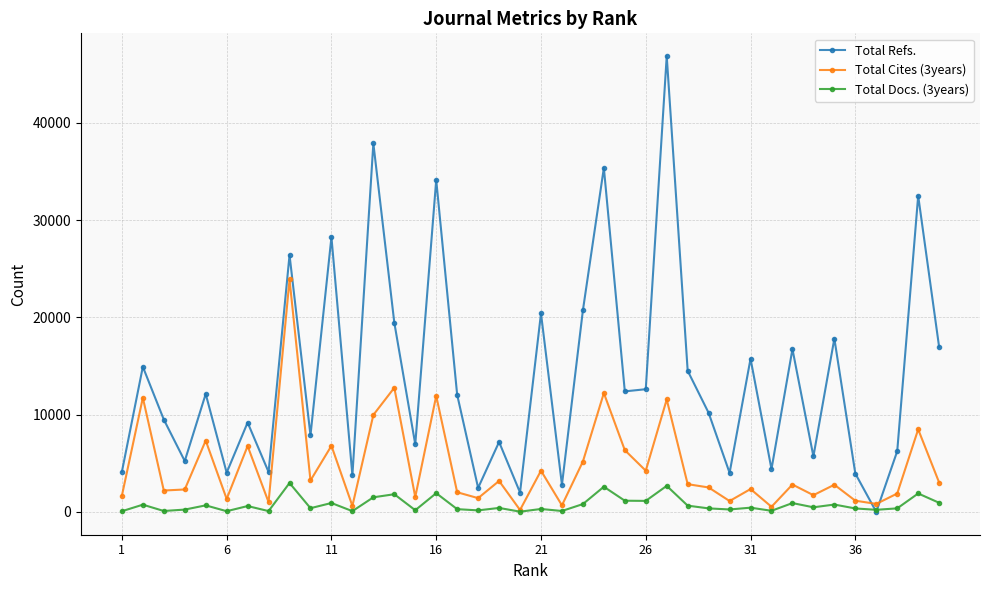

List the series in order of their peak value, lowest first.

Total Docs. (3years), Total Cites (3years), Total Refs.